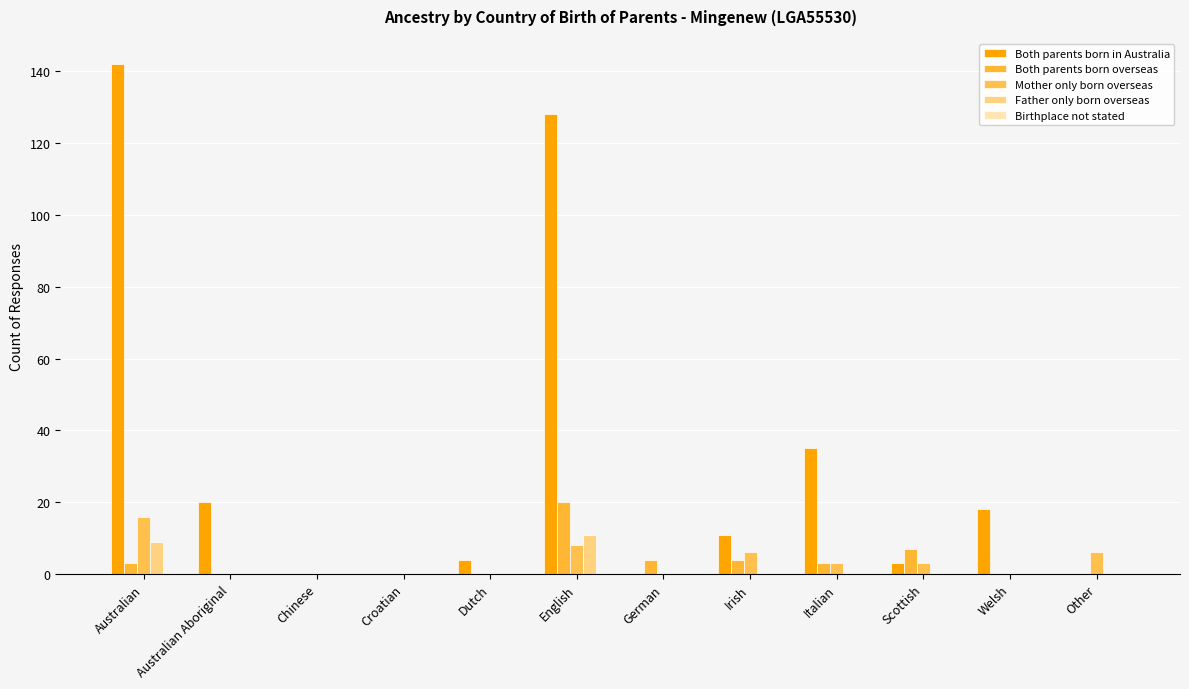

What is the spread (max minus min) of values at Dutch?

4